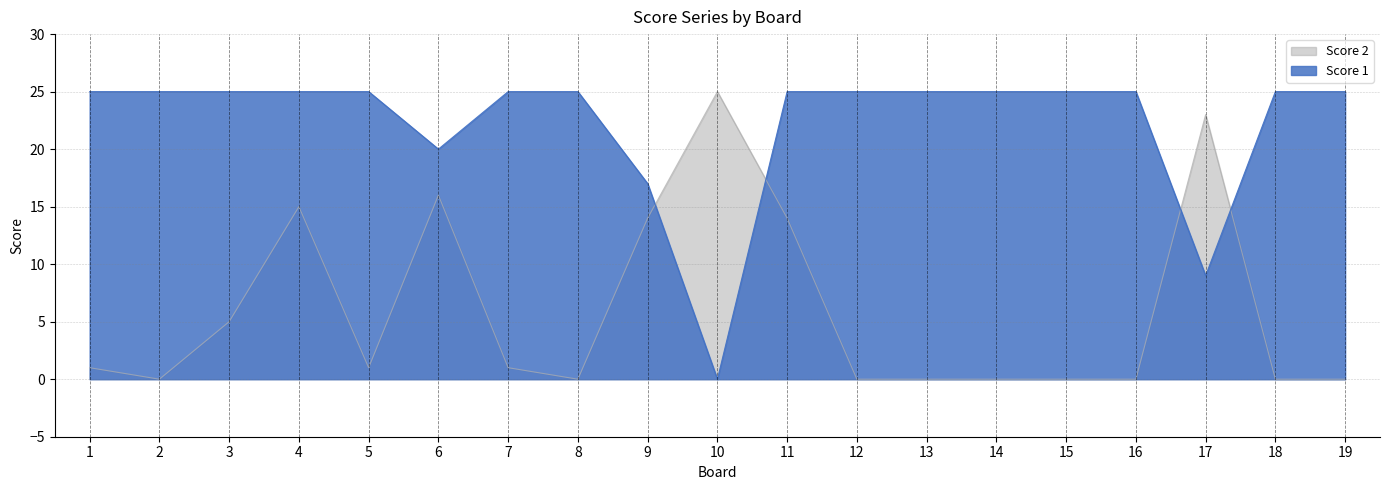

Is the value of Score 2 at 15 greater than the value of Score 1 at 7?

No